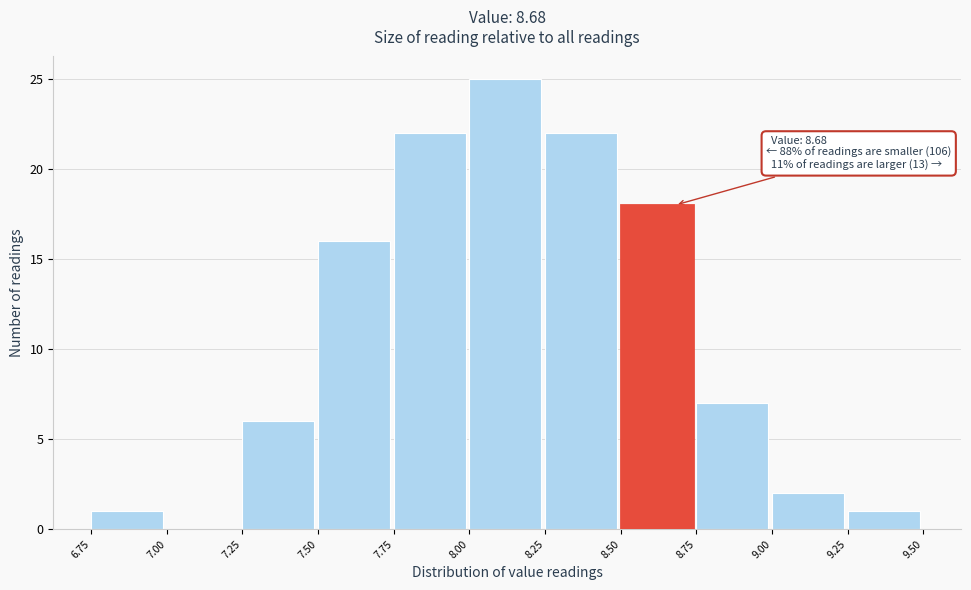

Which range on the x-axis has the tallest bar?

8.00 to 8.25